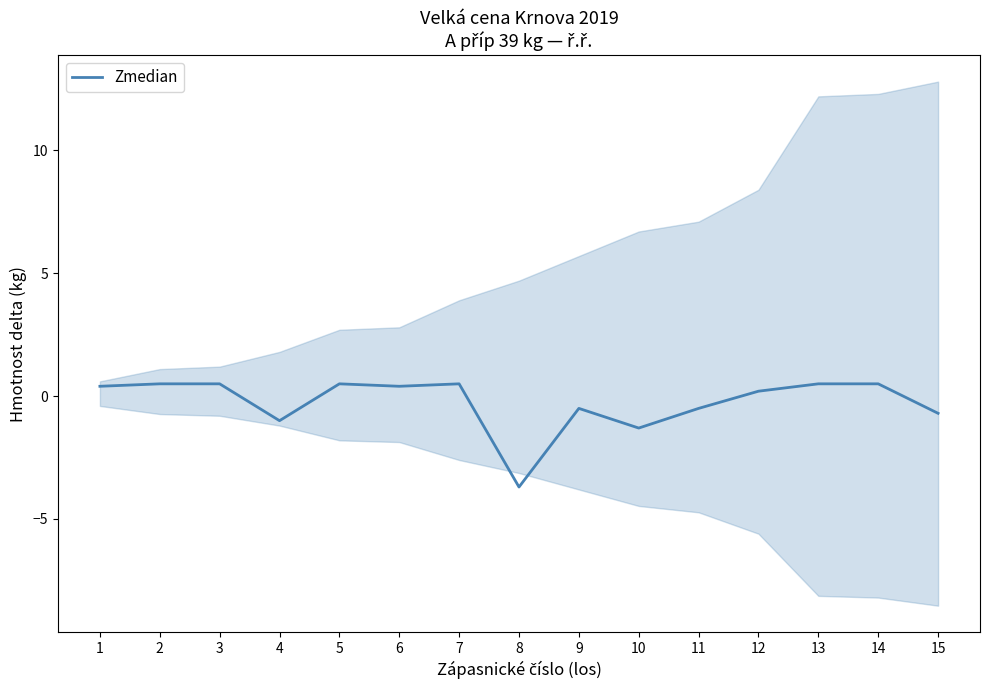

Between 13 and 5, which is larger?

13